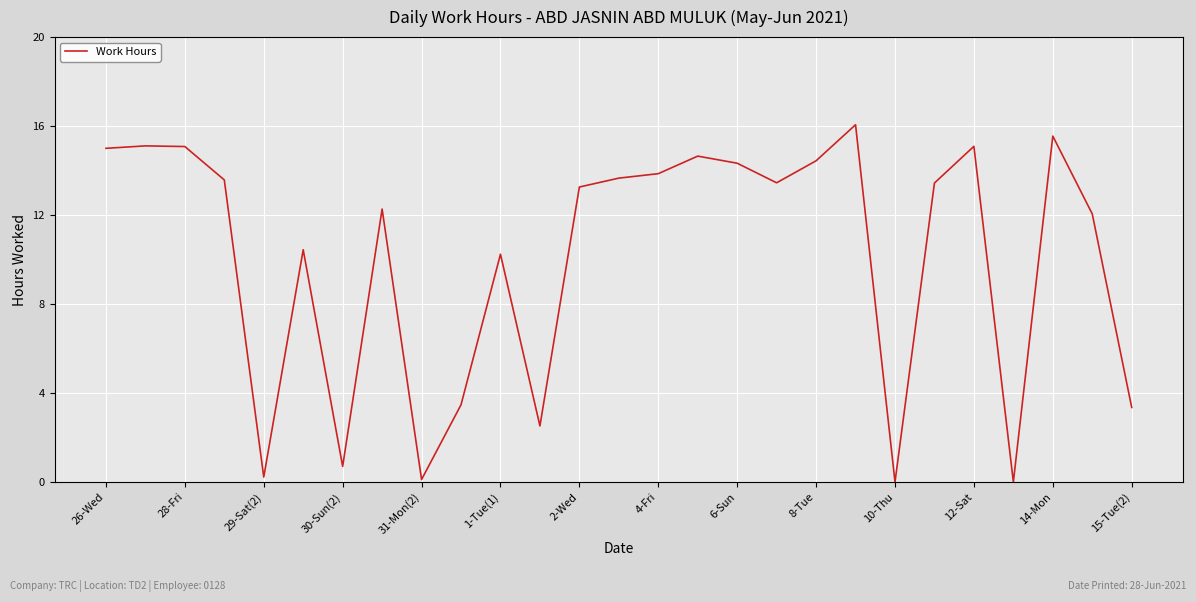

How many lines are shown in the chart?

1